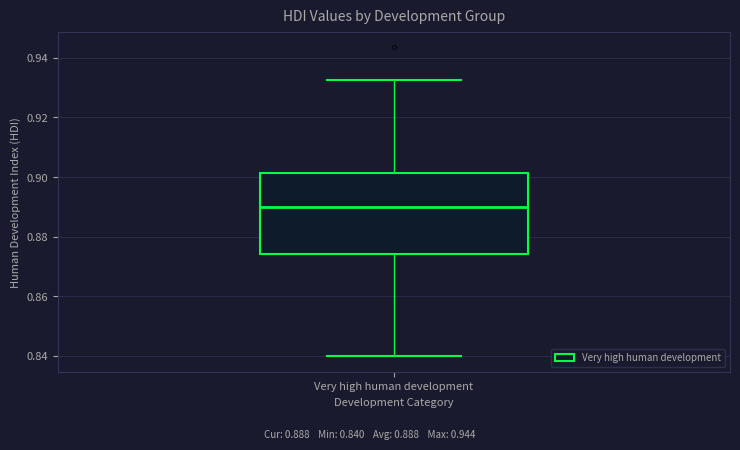

Read this box plot against the y-axis: the position of the median line, the range covered by the box, and the ends of both whiskers. The values are not printed on the chart, so give them approximately, as read against the axis.

median 0.890, box 0.874 to 0.902, whiskers 0.840 to 0.932